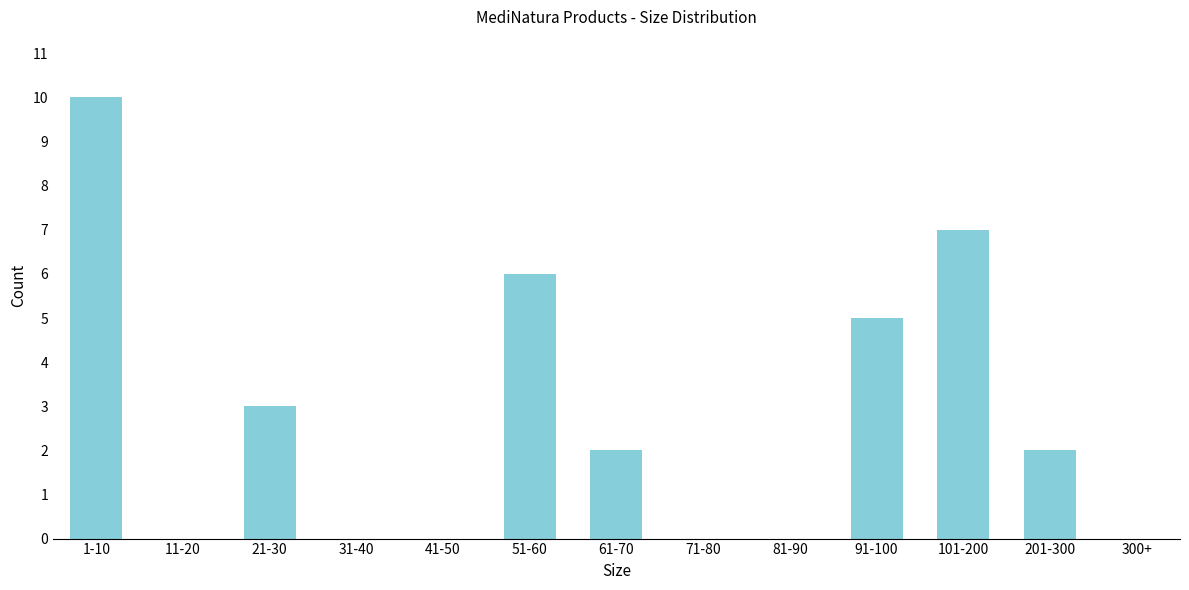

Reading left to right, transcribe all the data shown in this chart.

1-10=10	11-20=0	21-30=3	31-40=0	41-50=0	51-60=6	61-70=2	71-80=0	81-90=0	91-100=5	101-200=7	201-300=2	300+=0